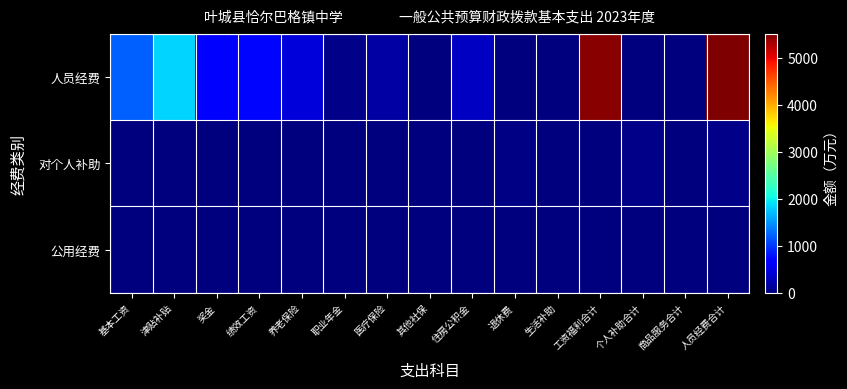

What is the total value across all series at 津贴补贴?

1837.8